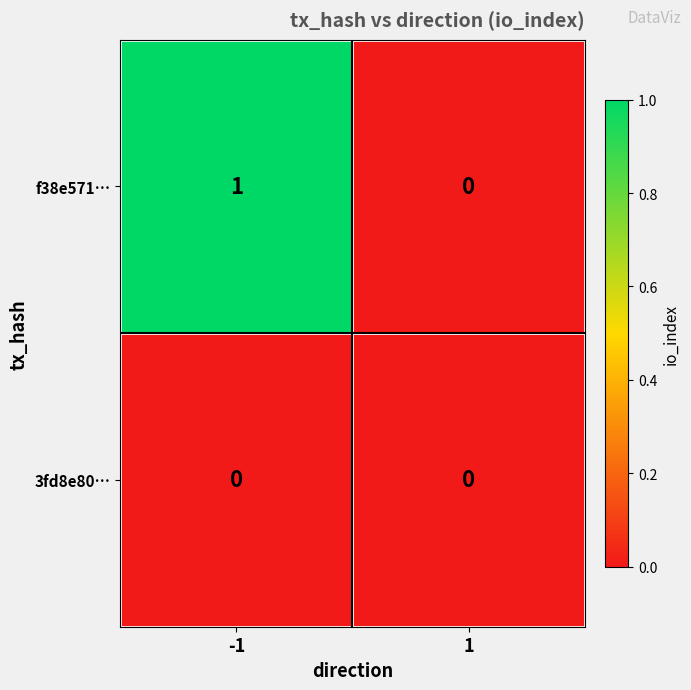

At -1, list the series in order from largest to smallest.

f38e571…, 3fd8e80…